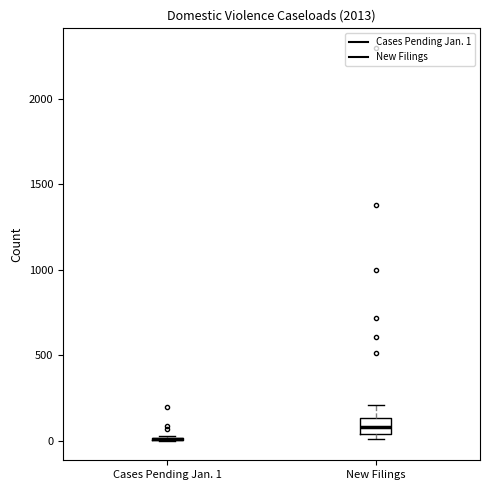

Reading left to right, transcribe this box plot: for each box, give where its median line is, the range the box spans, and where its two whiskers end, as read against the y-axis. The values are not printed on the chart, so give them approximately, as read against the axis.

Cases Pending Jan. 1: box collapsed to a line at 0, whiskers 0 to 50
New Filings: median 100, box 50 to 150, whiskers 0 to 200